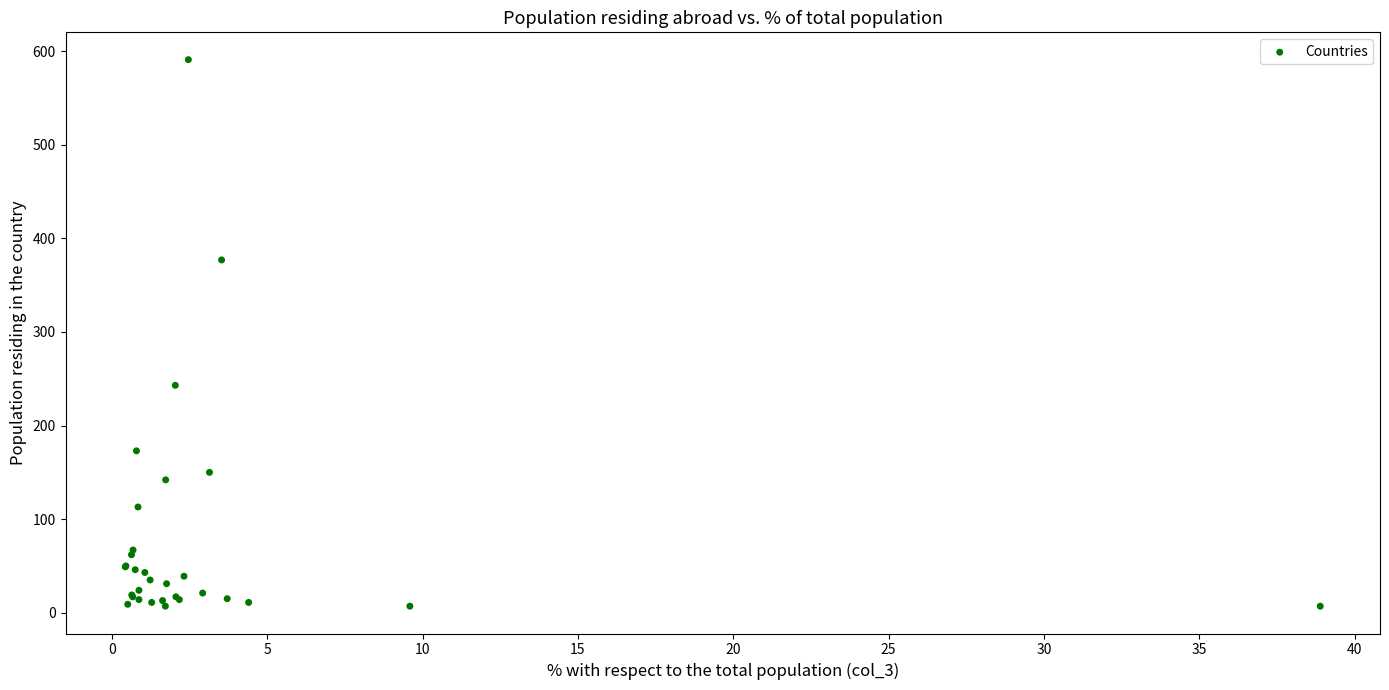

What Y value in the scatter plot is closest to 299?

243